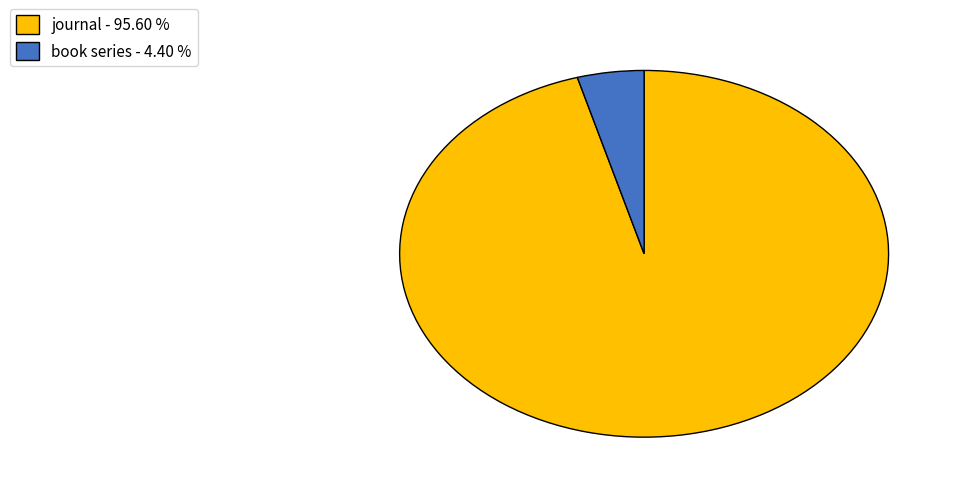

Combined, do journal and book series account for over 50%?

Yes